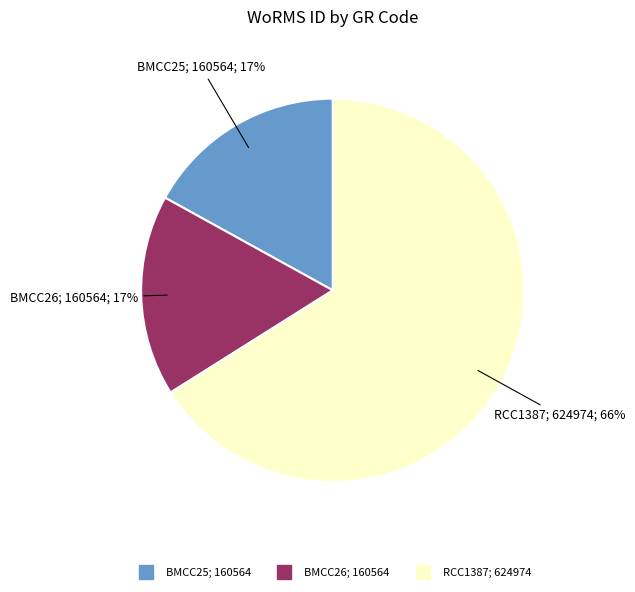

How many segments does this pie chart have?

3